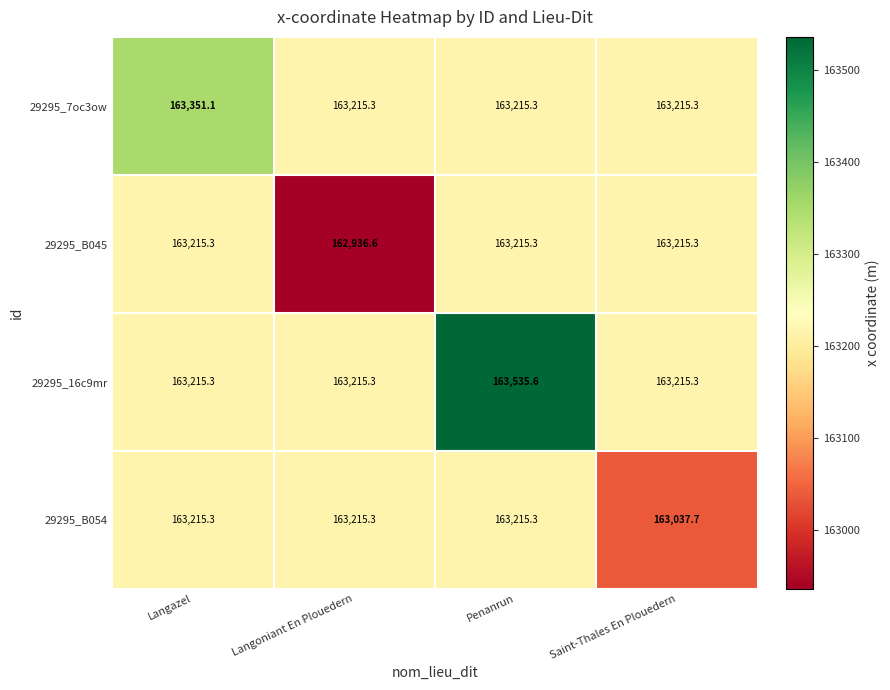

Which label corresponds to the largest value in the chart?

Penanrun